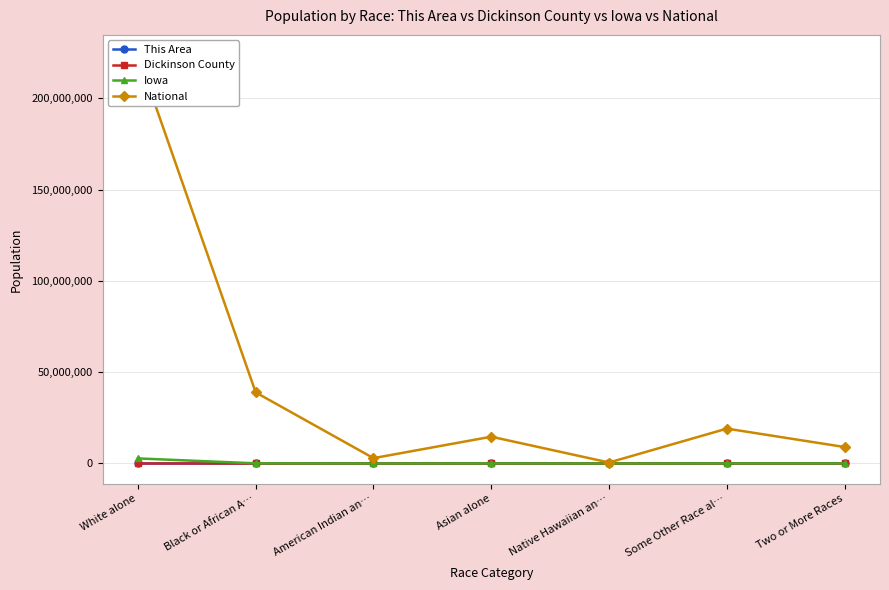

True or false: Iowa and Dickinson County intersect in this chart.

False